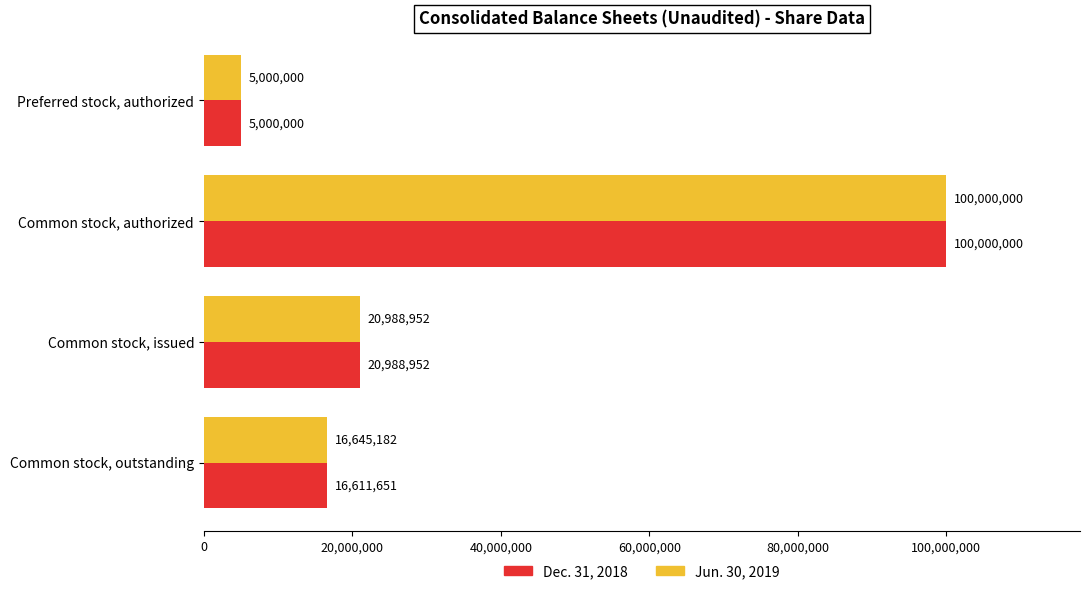

What is the minimum value shown in the chart?

5000000